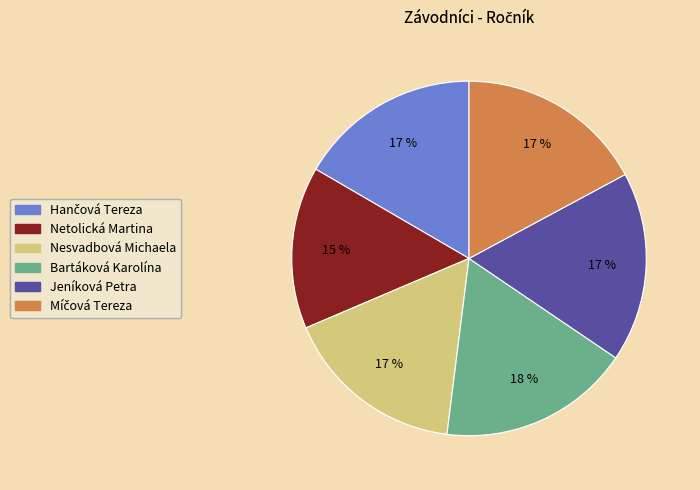

Is it true that Nesvadbová Michaela is 10% of the pie?

False